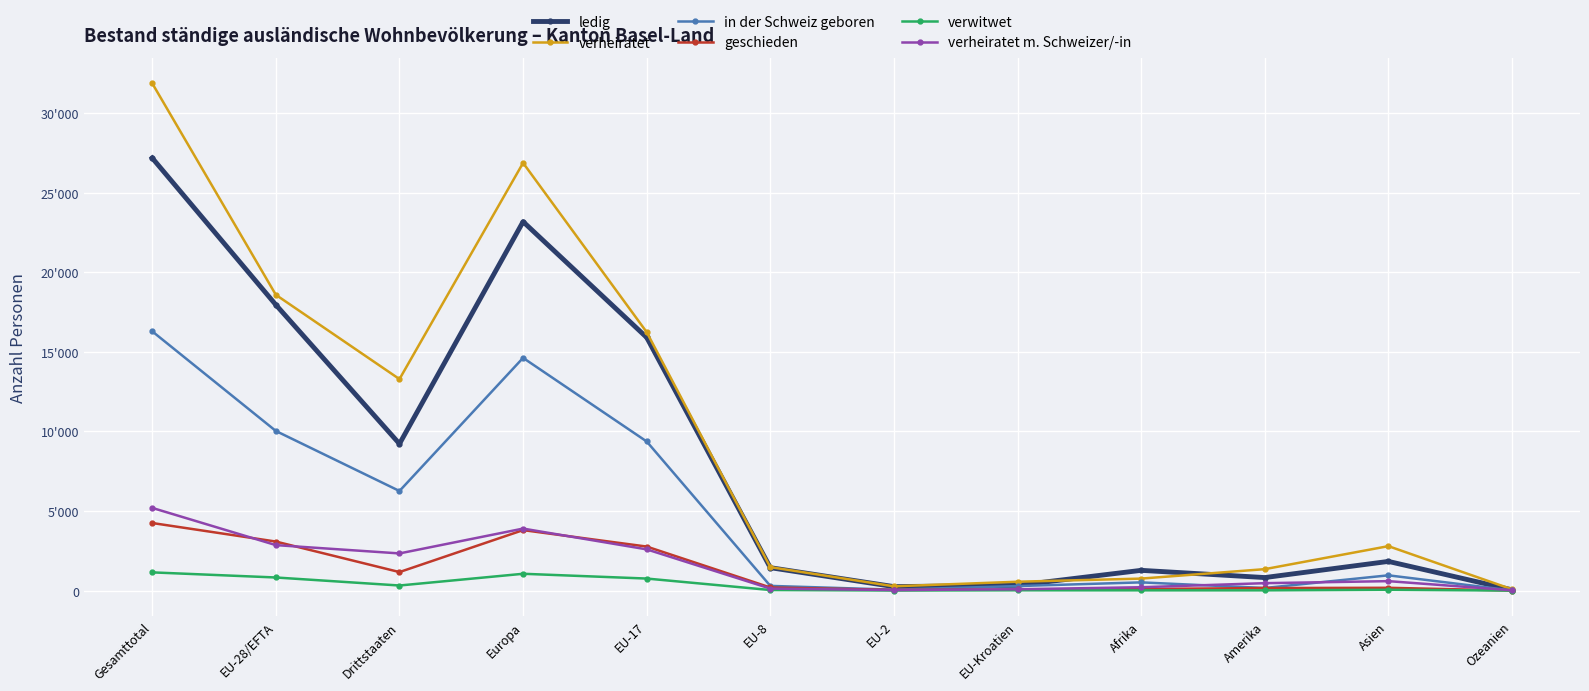

What are all the series names shown in the legend?

ledig, verheiratet, in der Schweiz geboren, geschieden, verwitwet, verheiratet m. Schweizer/-in